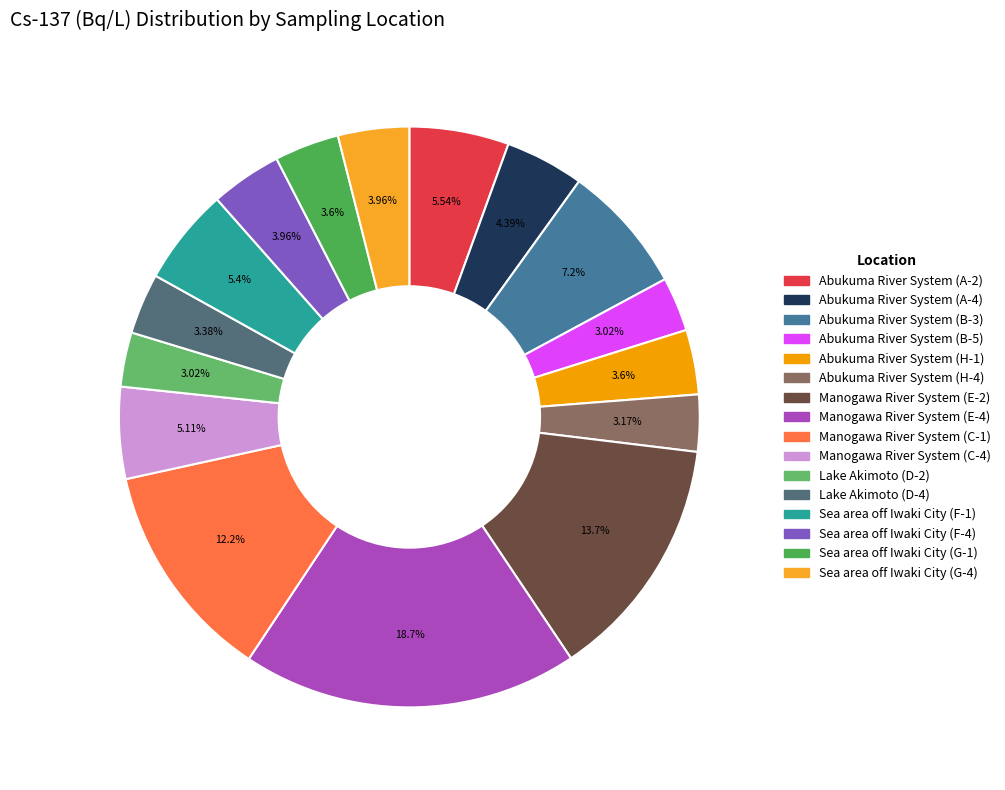

To the nearest percent, what portion does Abukuma River System (A-2) represent?

6%